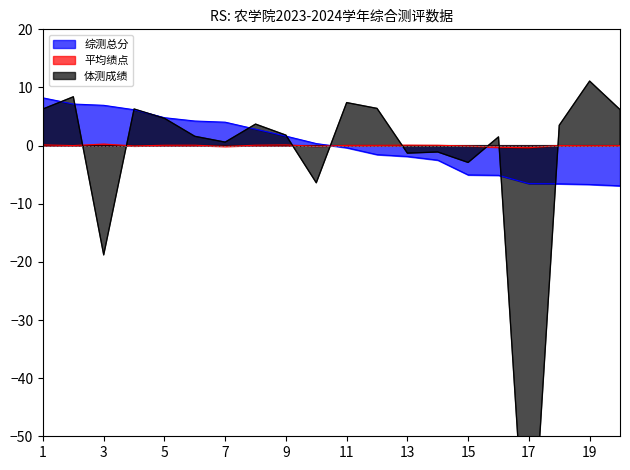

What is the lowest value of the 平均绩点 series?

-0.4